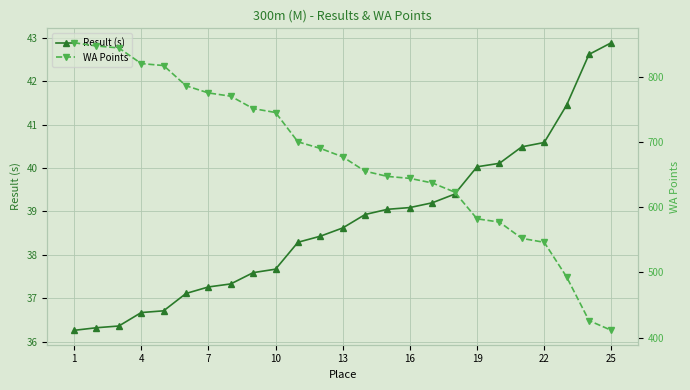

At how many categories does at least one series exceed 124?

25